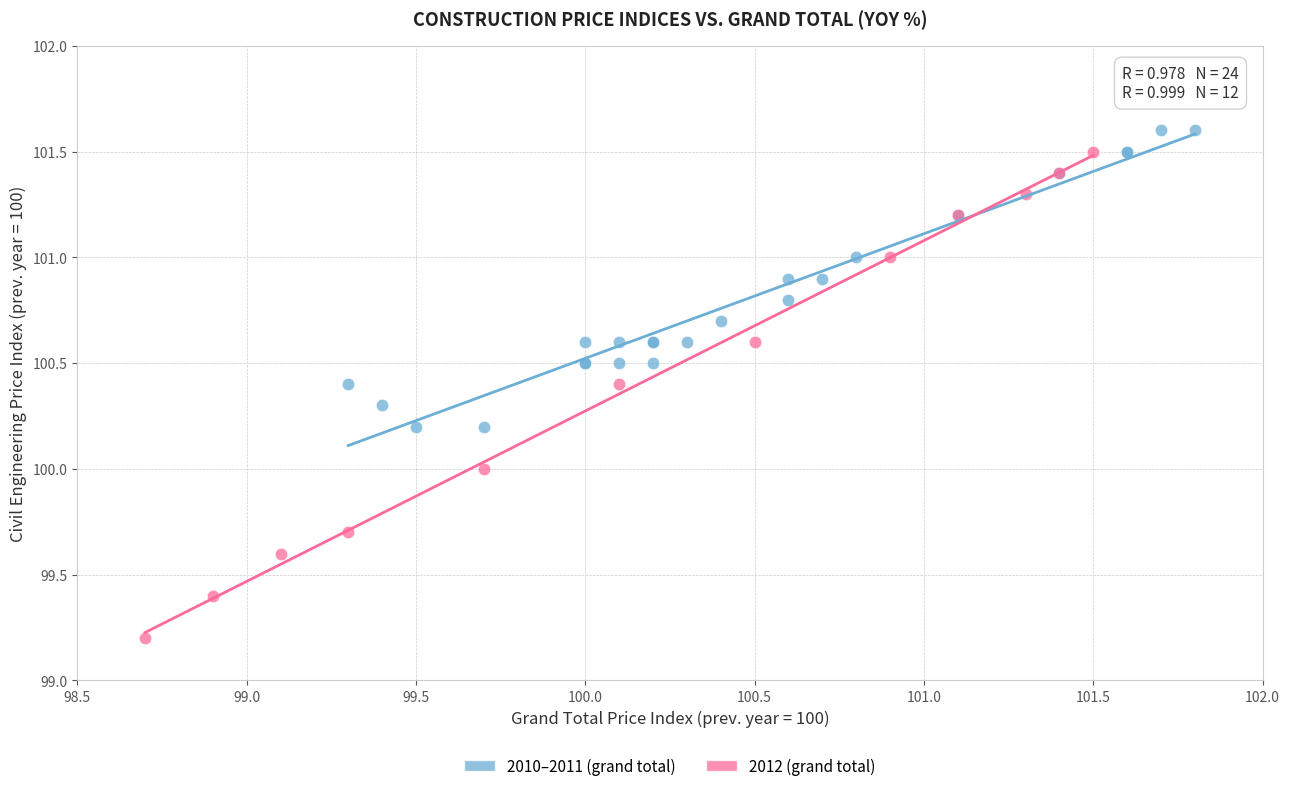

Which series has the widest spread of Y values?

2012 (grand total)